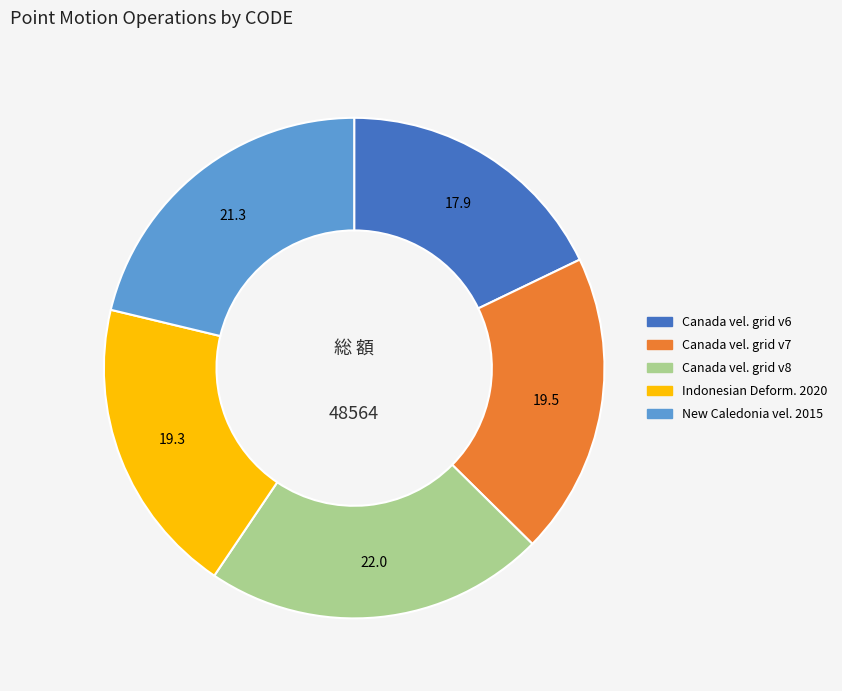

Is there any slice that represents more than half of the pie?

No